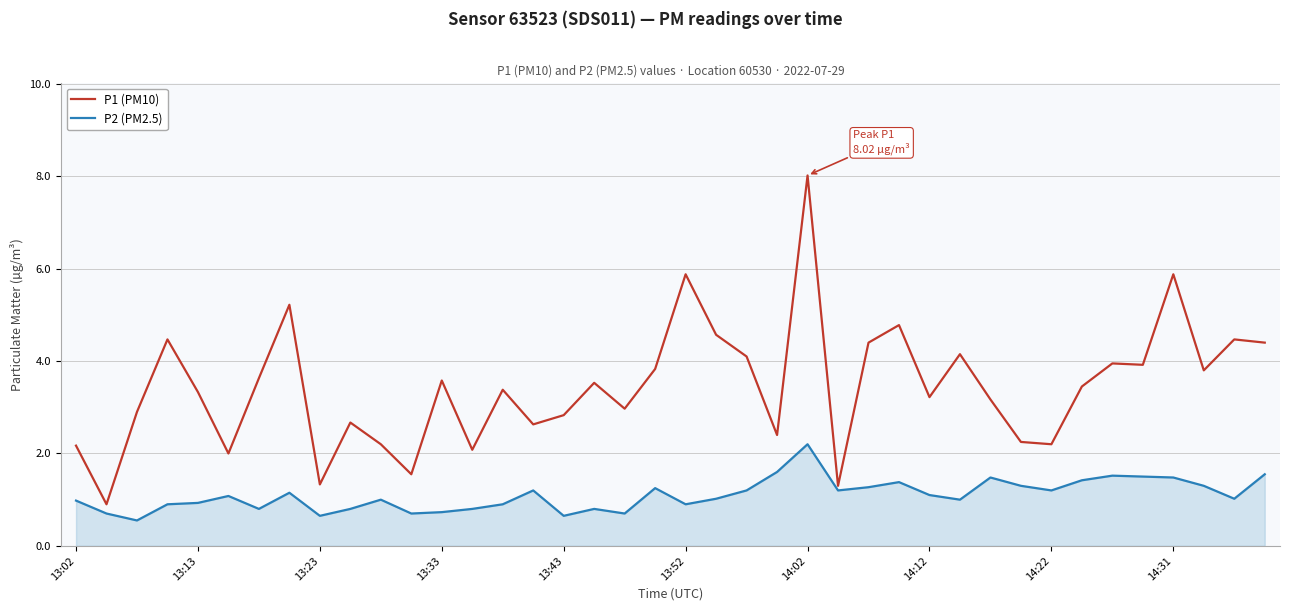

Rank the series by their average value, from highest to lowest.

P1 (PM10), P2 (PM2.5)